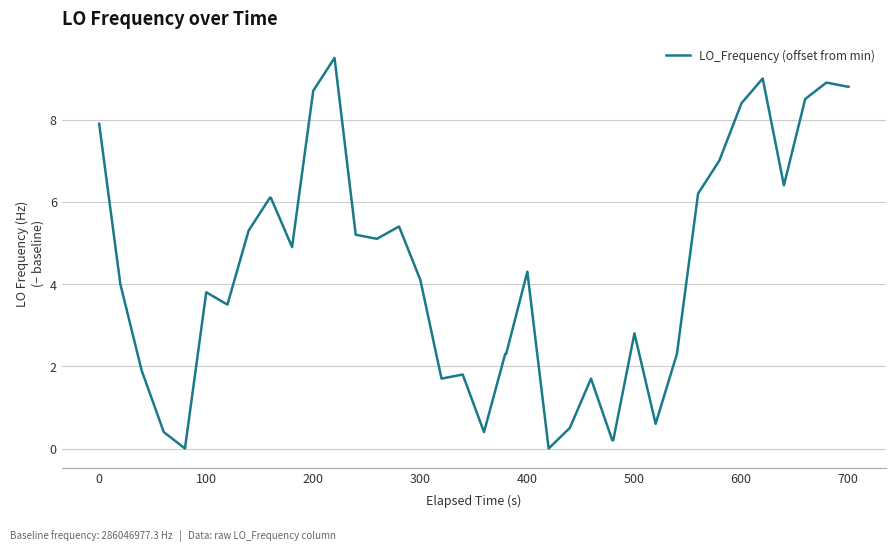

What is the greatest value displayed?

9.5